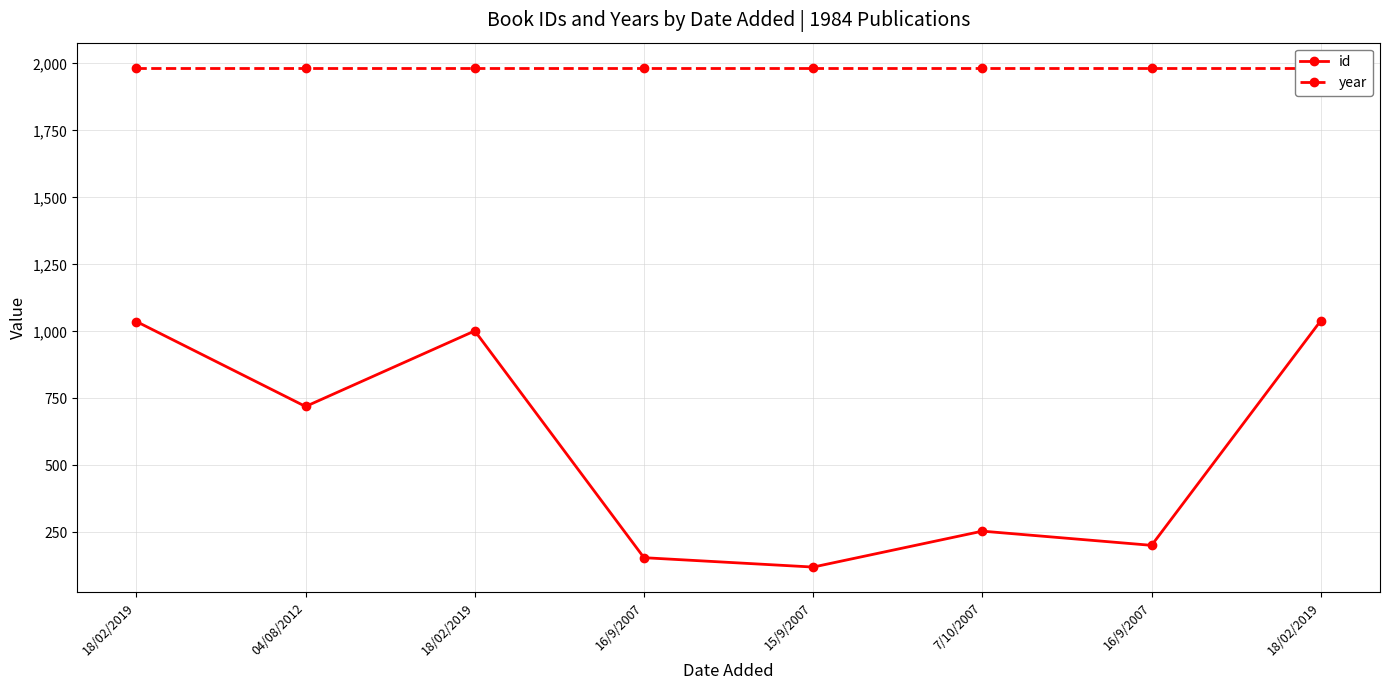

True or false: year and id intersect in this chart.

False